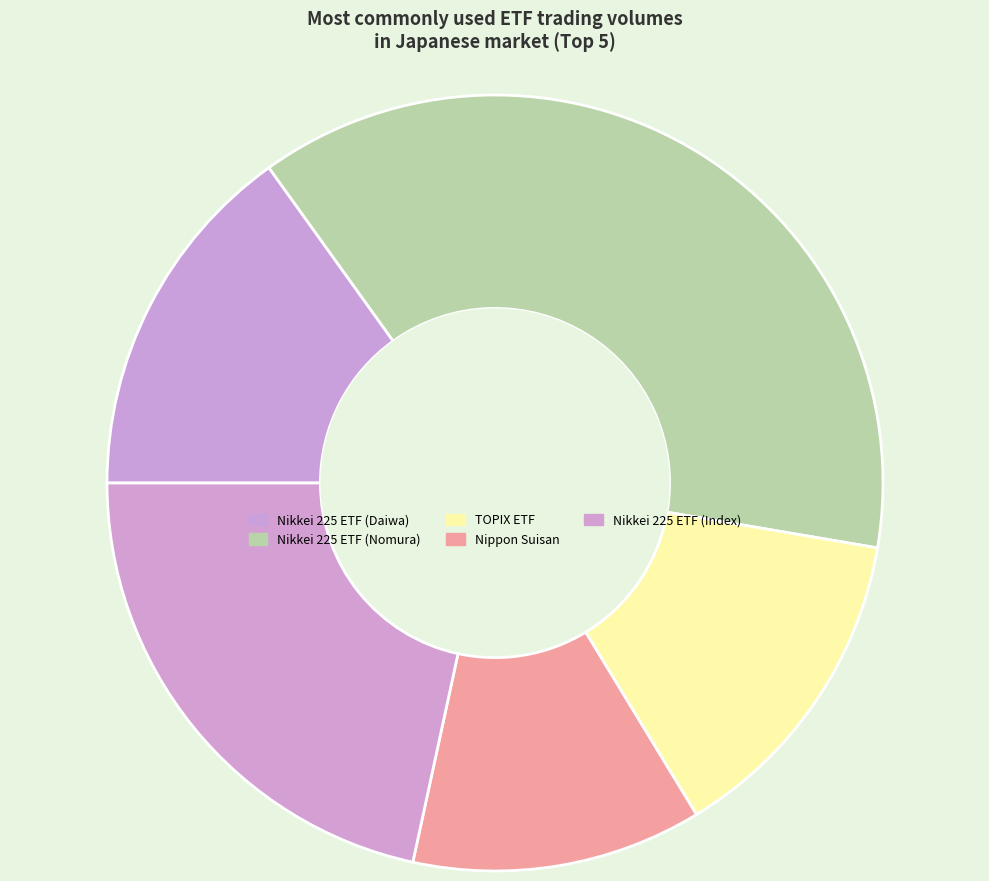

How many slices are in this pie chart?

5